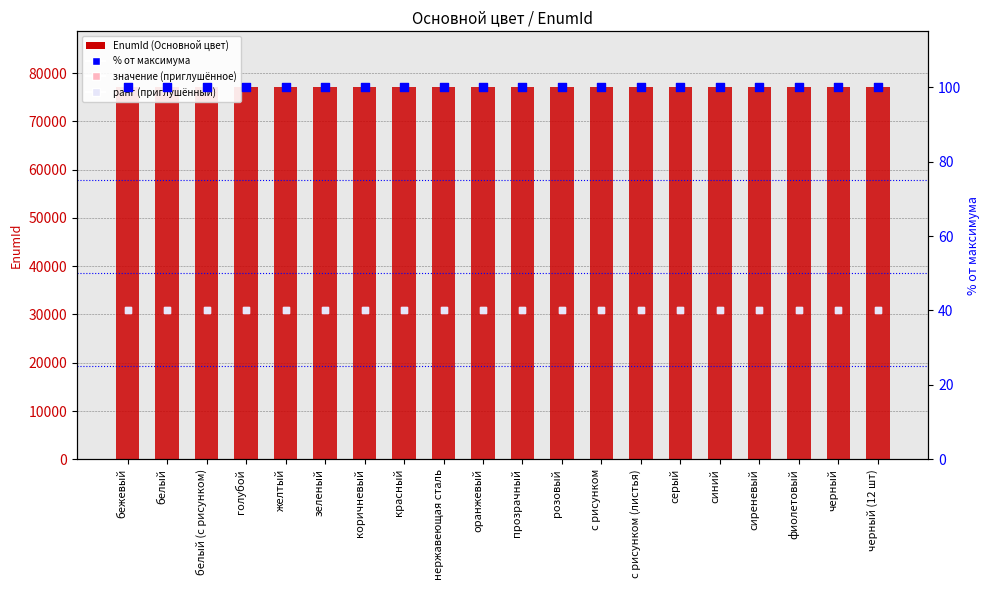

Which series reaches the maximum Y coordinate?

EnumId (Основной цвет)